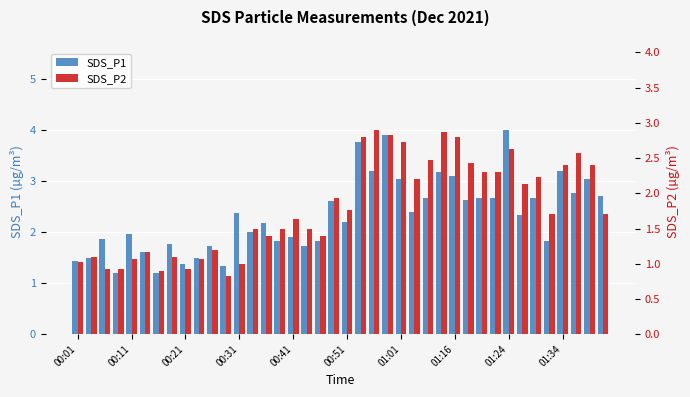

List the series in order of their overall mean, lowest first.

SDS_P2, SDS_P1